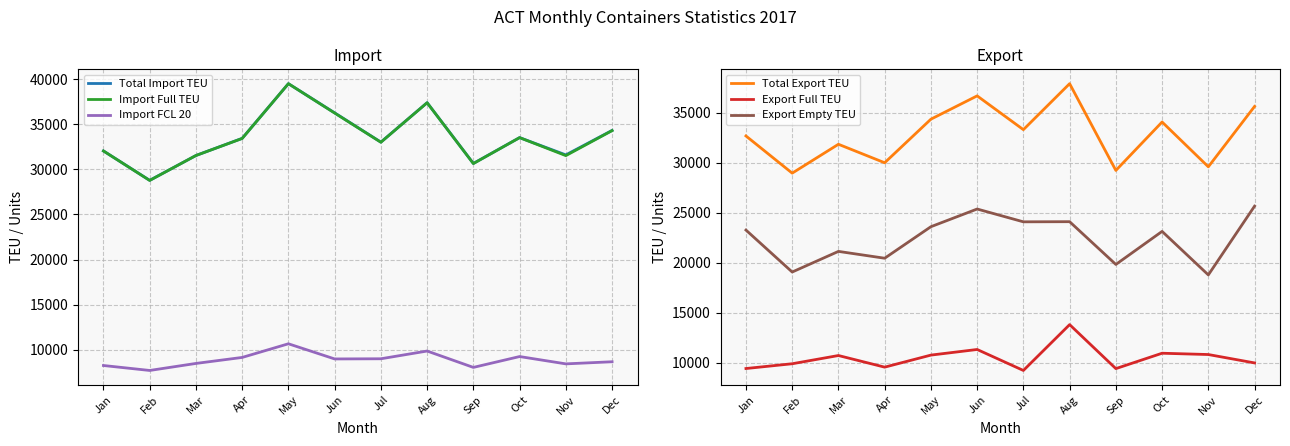

At which category does Total Import TEU reach its first local valley?

Feb